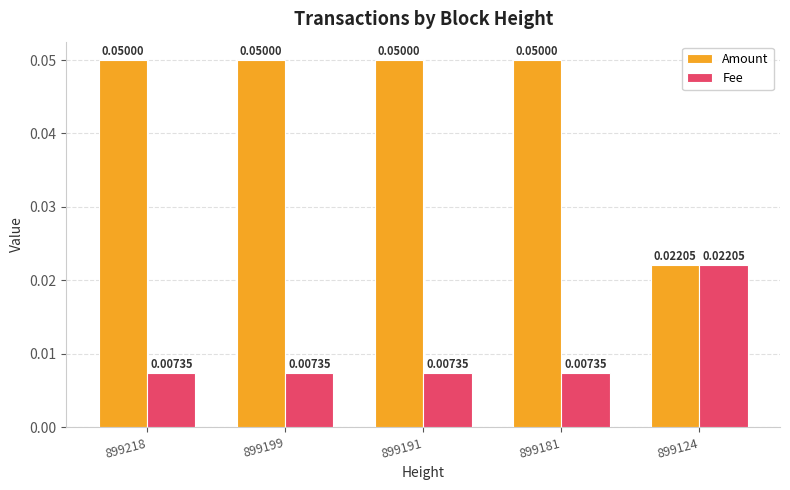

Rank the series at 899181 from highest to lowest value.

Amount, Fee